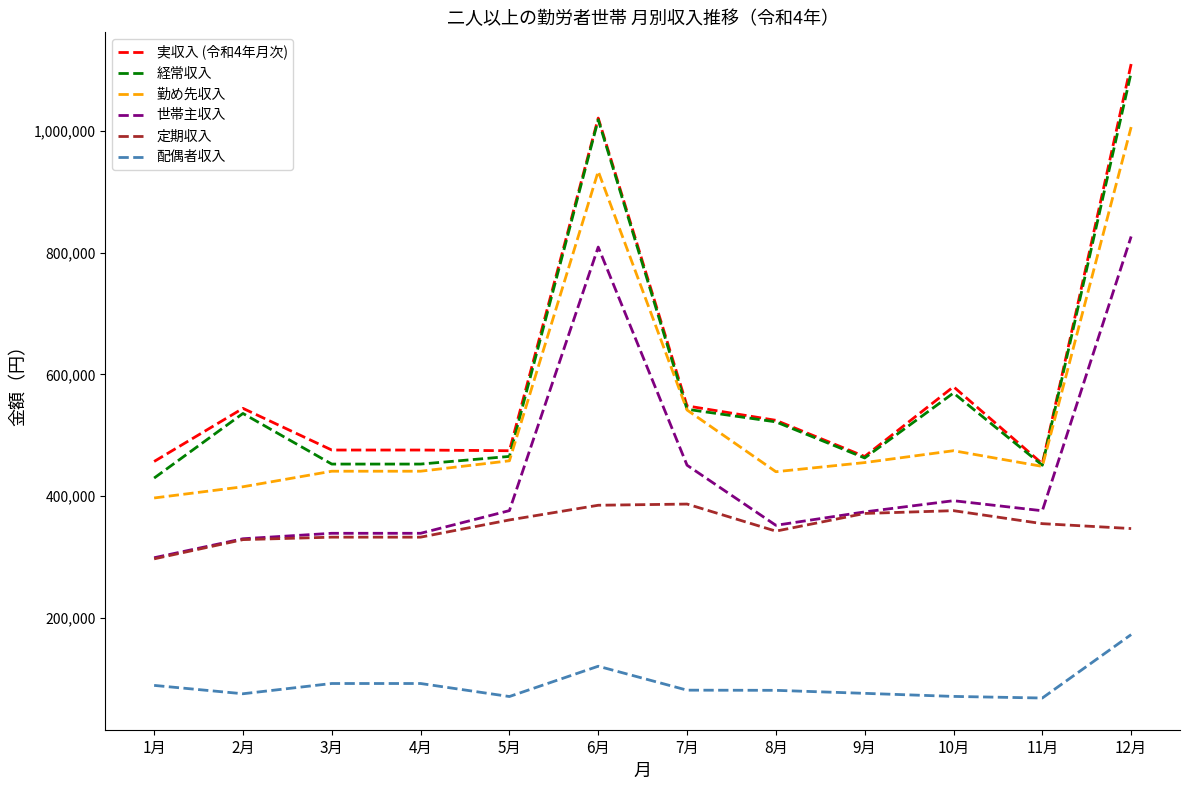

Where does the 定期収入 series first go above 354433?

5月